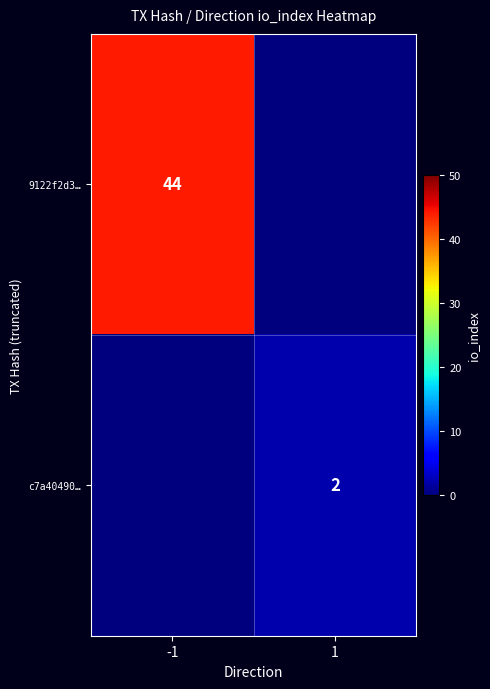

True or false: 9122f2d3… has a value of 28 at -1.

False